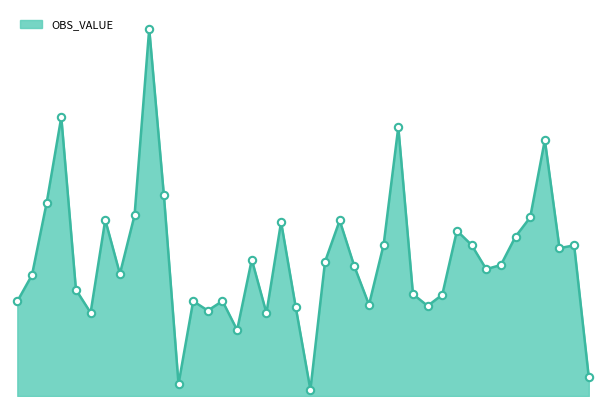

What is the change in value from 2009-05 to 2010-10?

-167.3